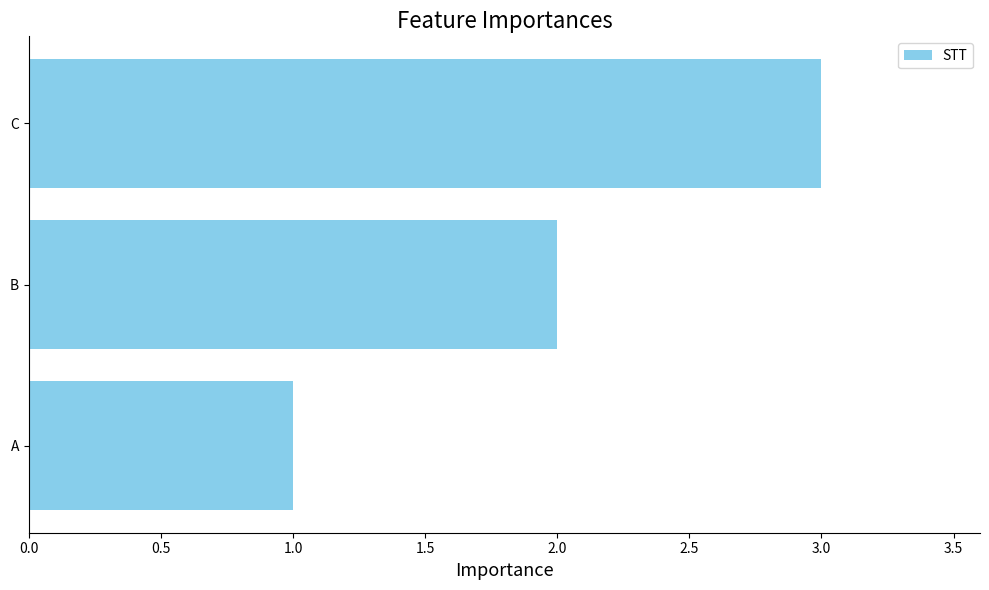

The value at A is 1. True or false?

True